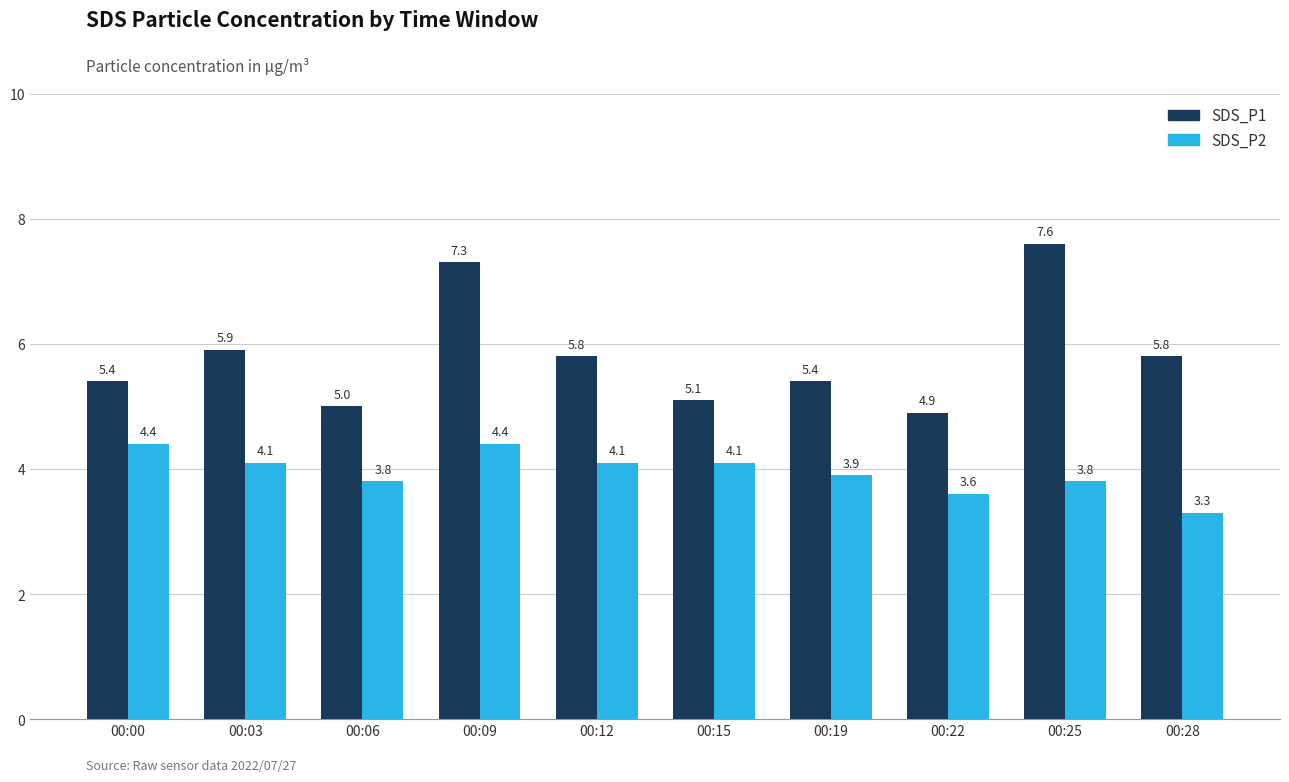

What is the difference between the second highest and minimum values in the SDS_P2 series?

1.1